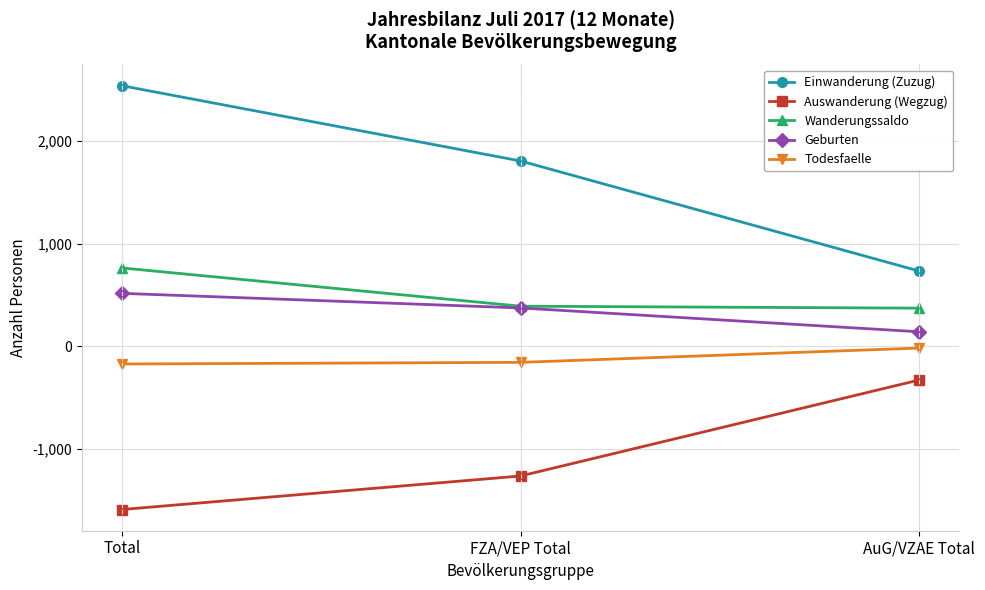

True or false: Einwanderung (Zuzug) has a value of 996 at FZA/VEP Total.

False